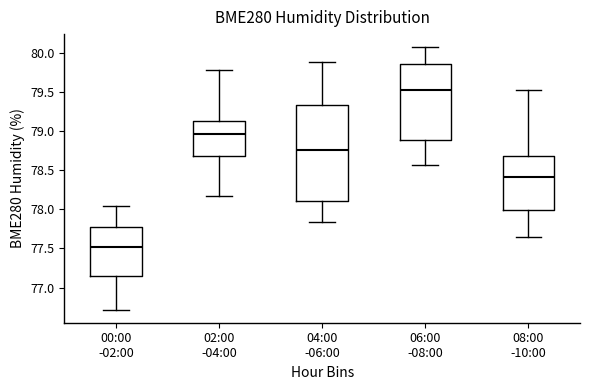

Where does the median line of the box for 02:00 -04:00 sit on the y-axis? The values are not printed on the chart, so give them approximately, as read against the axis.

78.95